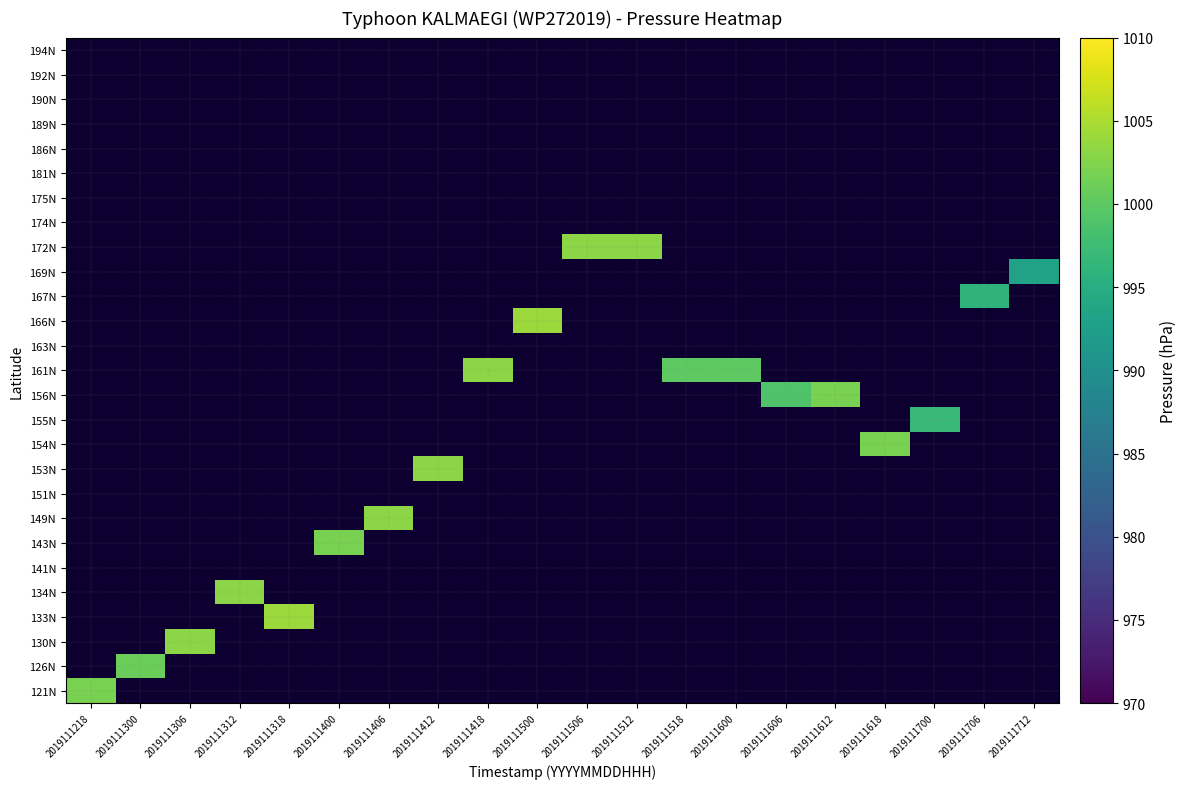

Rank the series at 2019111312 from lowest to highest value.

121N, 126N, 130N, 133N, 134N, 141N, 143N, 149N, 151N, 153N, 154N, 155N, 156N, 161N, 163N, 166N, 167N, 169N, 172N, 174N, 175N, 181N, 186N, 189N, 190N, 192N, 194N